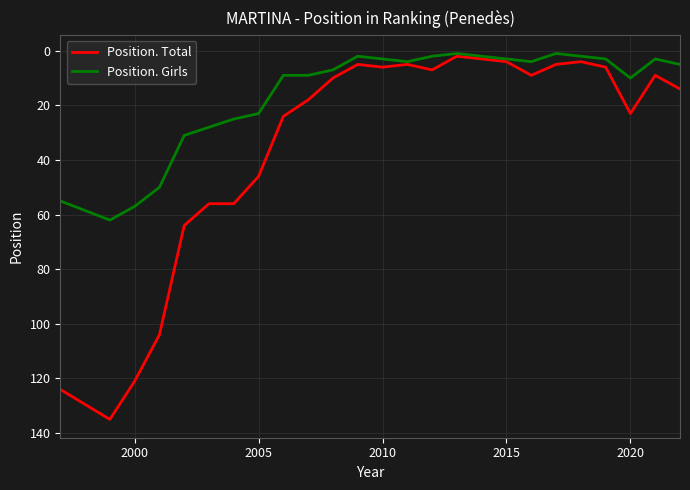

Which series has the largest range (max minus min)?

Position. Total